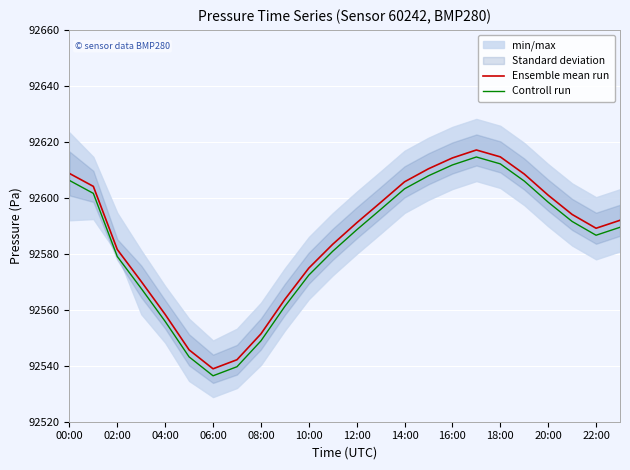

What position from the left is 19?

20